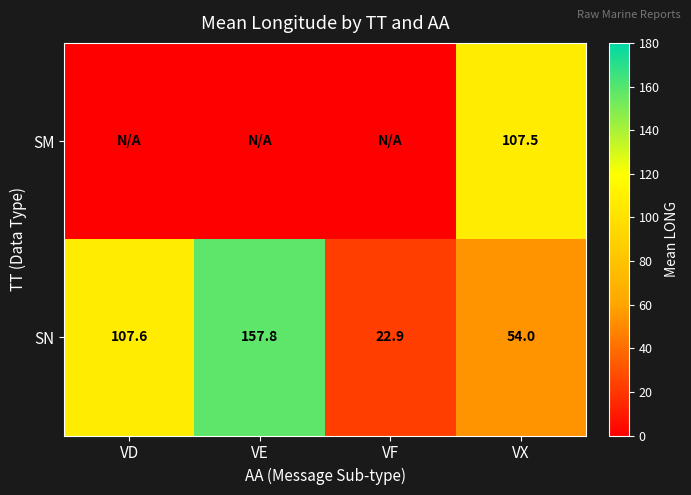

What is the lowest value of the SN series?

22.9